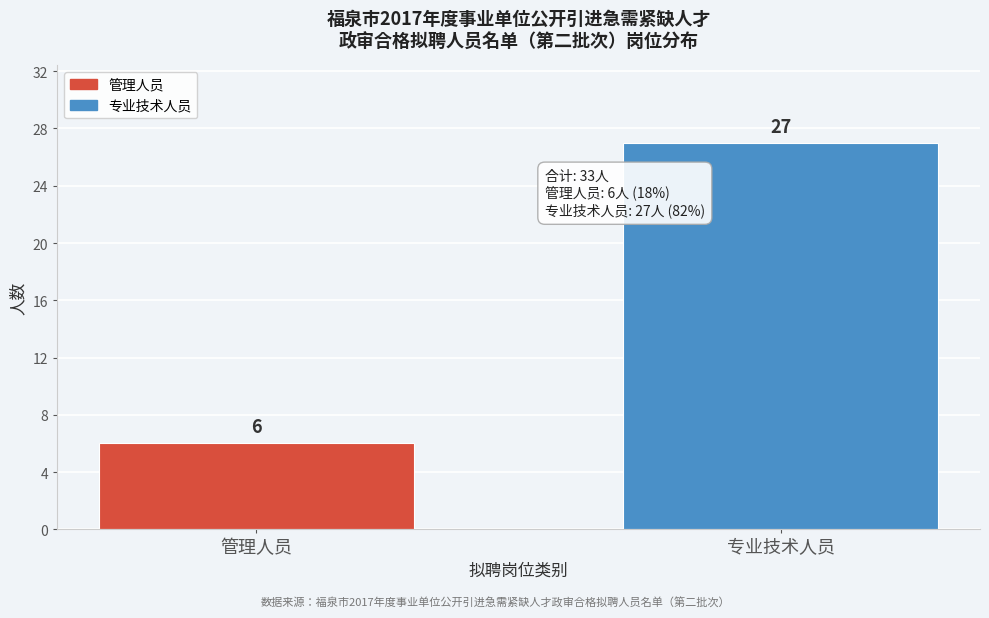

Reading left to right, extract all data points from this chart.

6	27